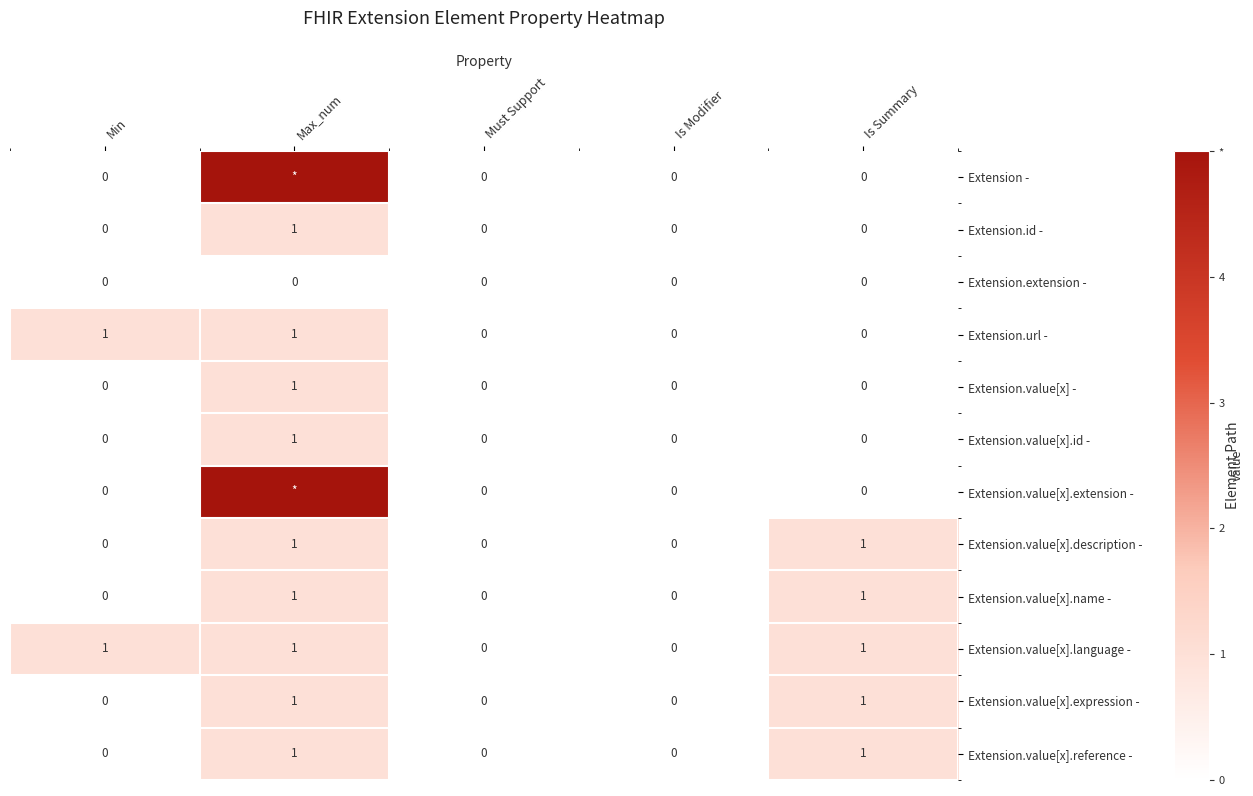

True or false: Extension.value[x].expression - has a value of 0 at Is Summary.

False